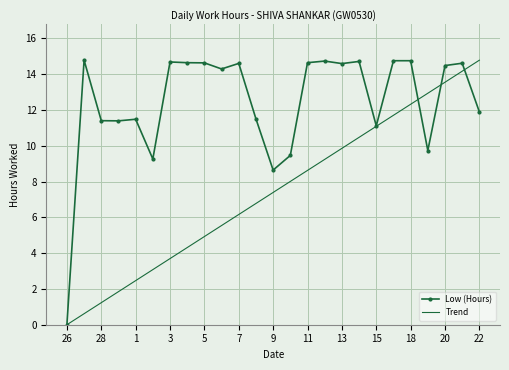

List the series in order of their overall mean, lowest first.

Trend, Low (Hours)